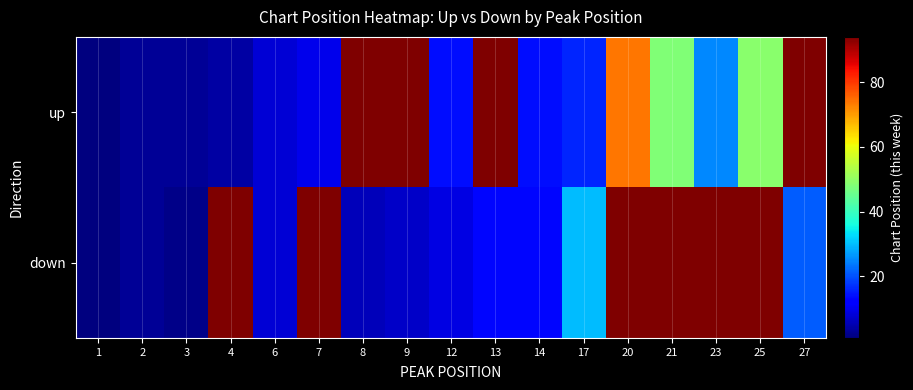

Reading left to right, transcribe all the data shown in this chart.

up: 1=1	2=3	3=3	4=4	6=8	7=10	8=94	9=94	12=14	13=94	14=14	17=16	20=74	21=48	23=25	25=49	27=94
down: 1=1	2=3	3=2	4=94	6=8	7=94	8=6	9=7	12=9	13=13	14=13	17=30	20=94	21=94	23=94	25=94	27=21